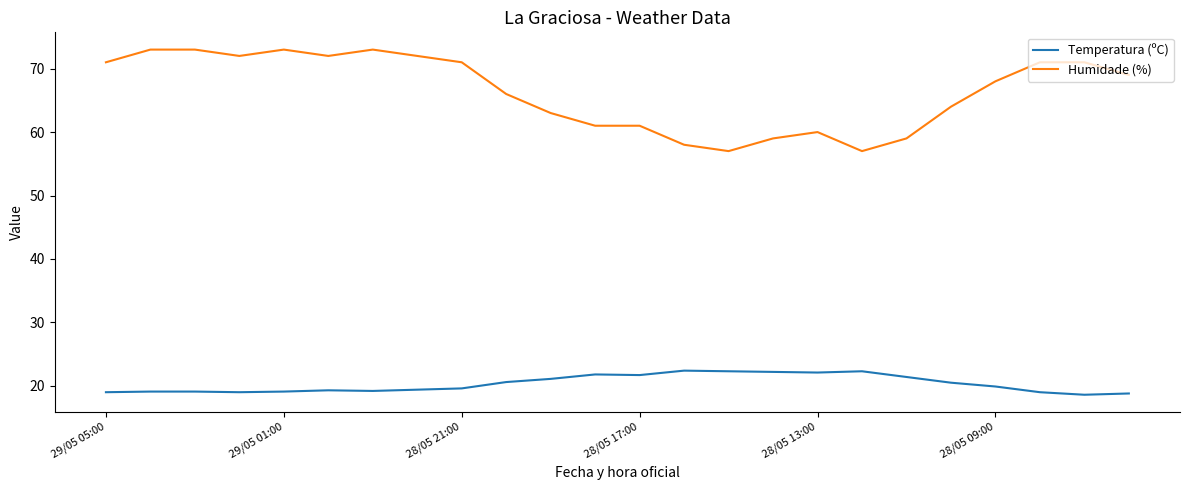

What is the difference between the maximum and minimum values in the Humidade (%) series?

16.0